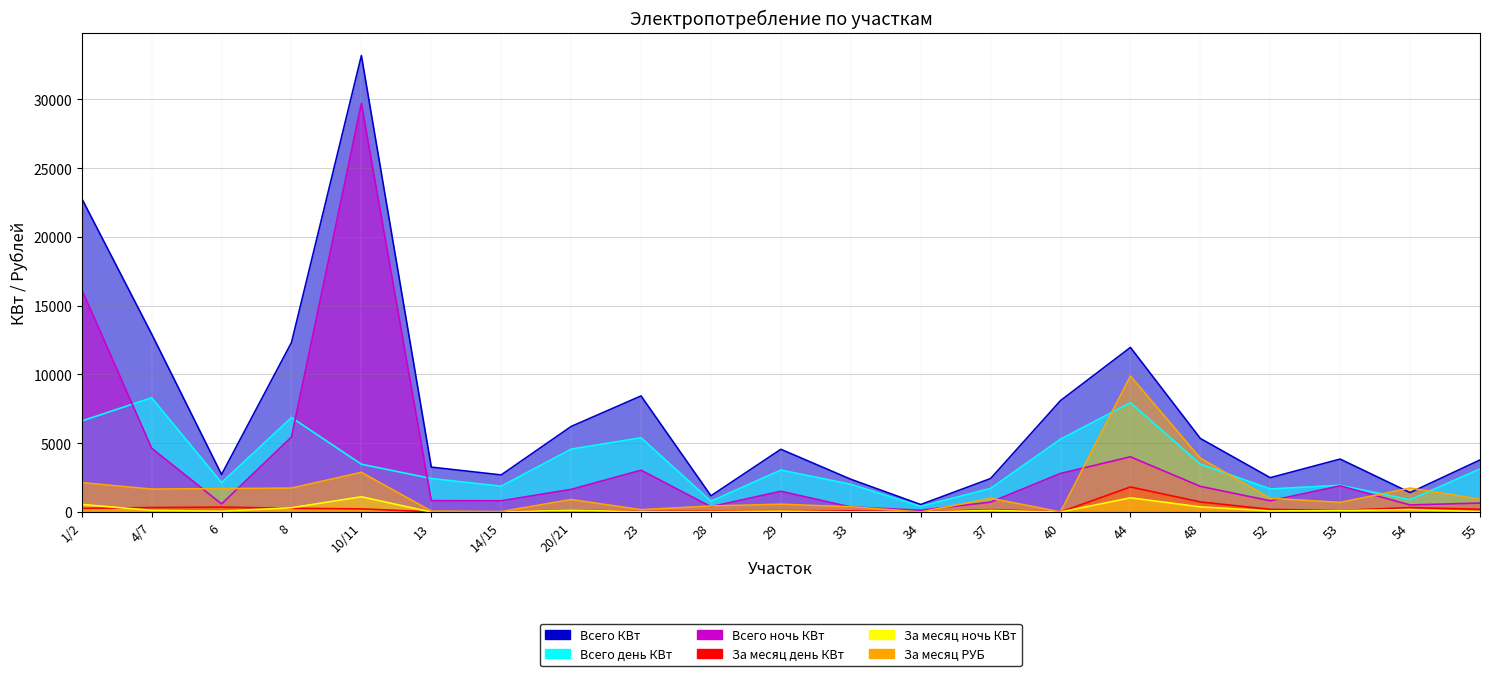

What are all the series names shown in the legend?

Всего КВт, Всего день КВт, Всего ночь КВт, За месяц день КВт, За месяц ночь КВт, За месяц РУБ